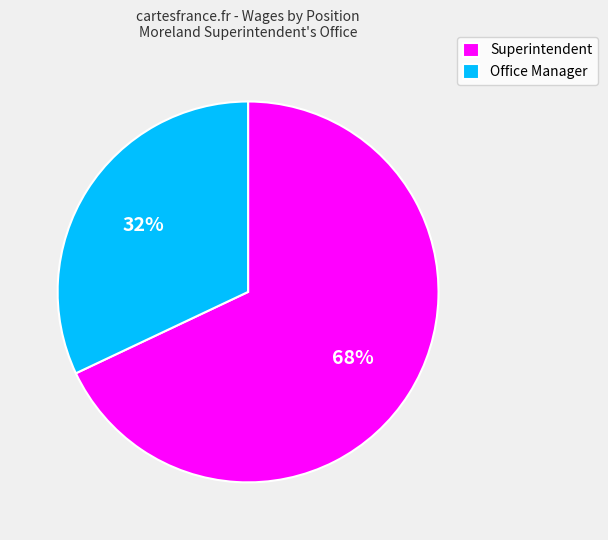

To the nearest percent, what percentage of the pie is Superintendent?

68%